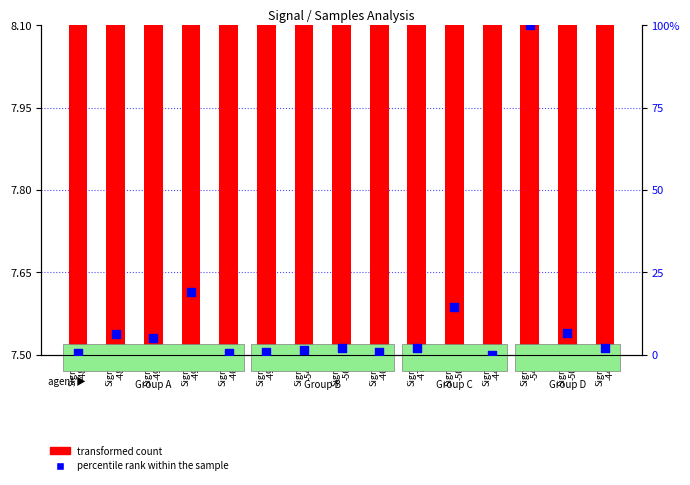

Which series reaches the maximum Y coordinate?

percentile rank within the sample